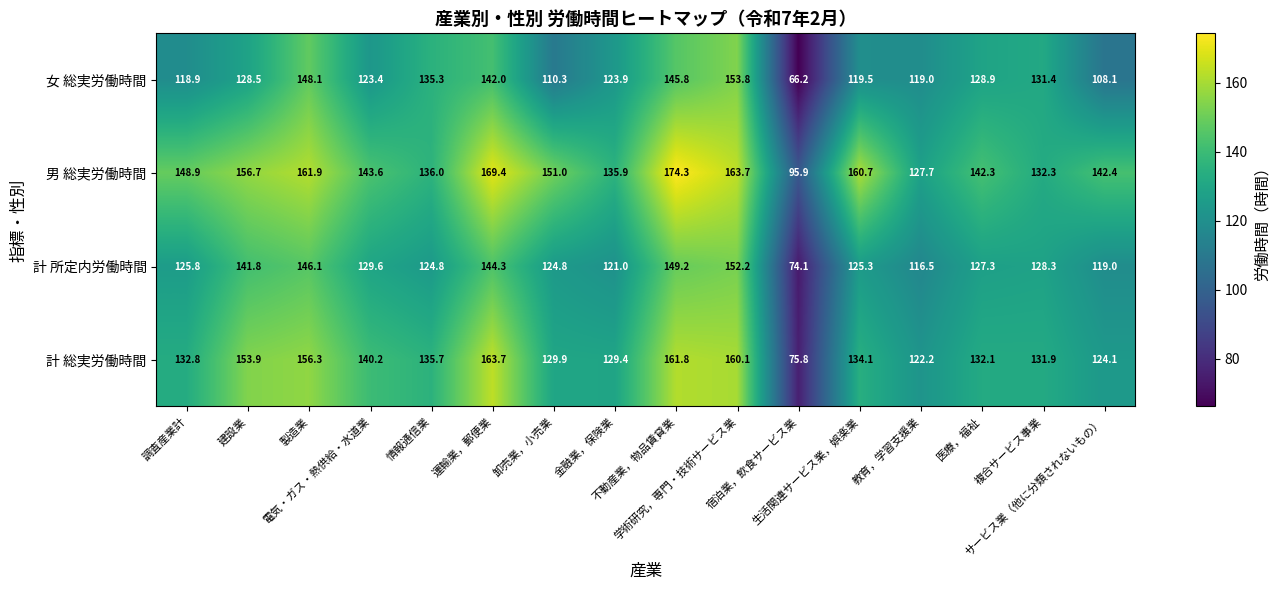

Rank the series by their maximum value, from lowest to highest.

計 所定内労働時間, 女 総実労働時間, 計 総実労働時間, 男 総実労働時間